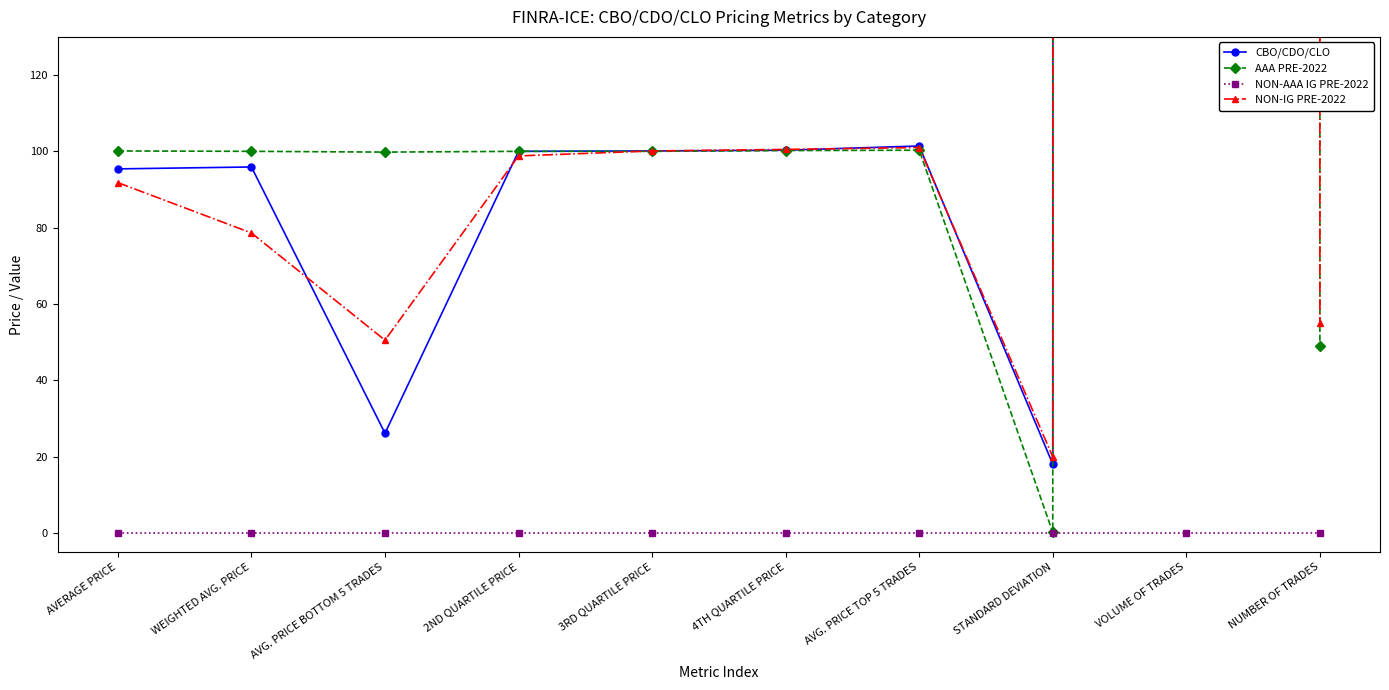

What is the label of the 3rd point from the left?

AVG. PRICE BOTTOM 5 TRADES